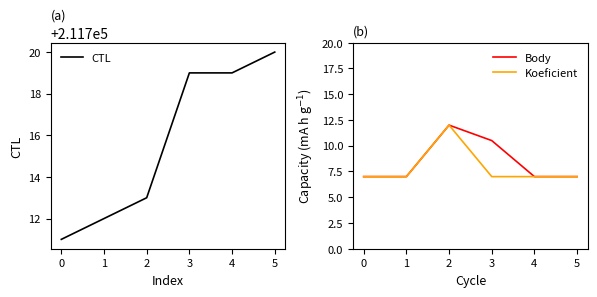

Reading right to left, what are all the values shown in this chart?

CTL: 211720.0	211719.0	211719.0	211713.0	211712.0	211711.0
Body: 7.0	7.0	10.5	12.0	7.0	7.0
Koeficient: 7.0	7.0	7.0	12.0	7.0	7.0